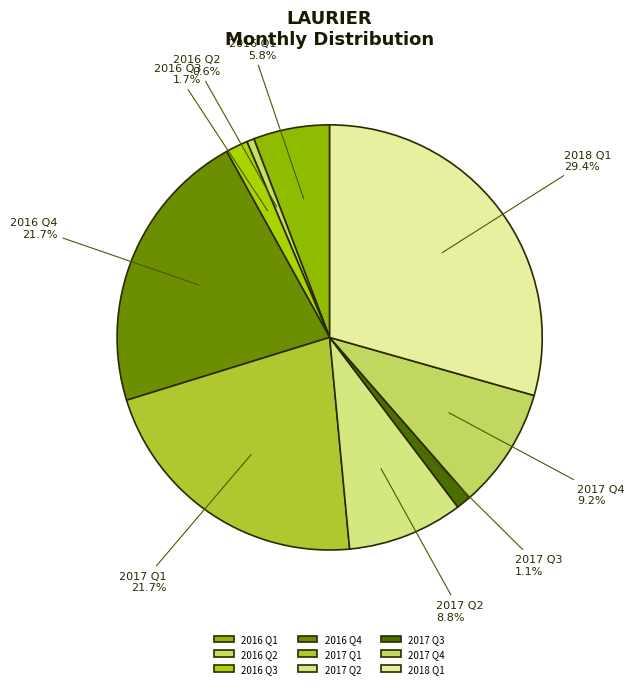

To the nearest percent, what is the average slice percentage?

11%